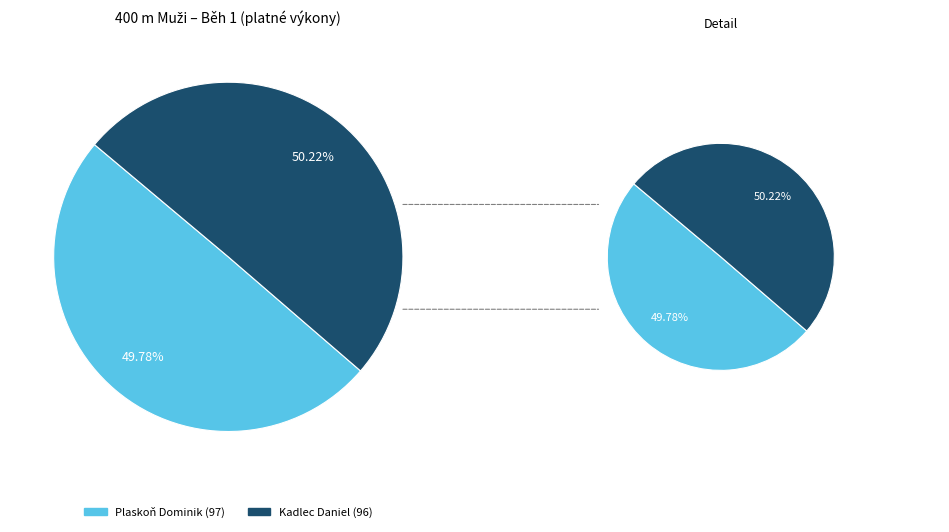

The Plaskoň Dominik (97) slice represents 50% of the pie. True or false?

True